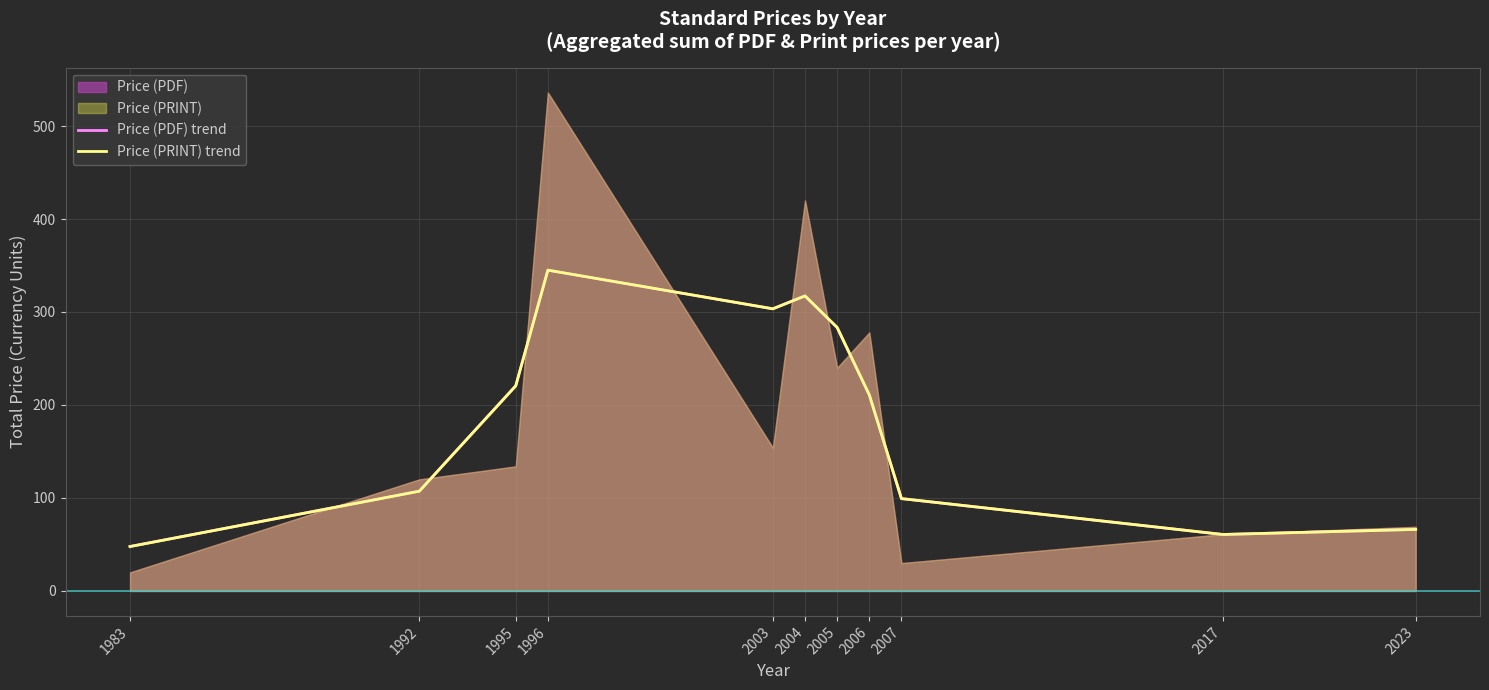

What is the value of the Price (PRINT) trend point at the 10th from the left?

60.8